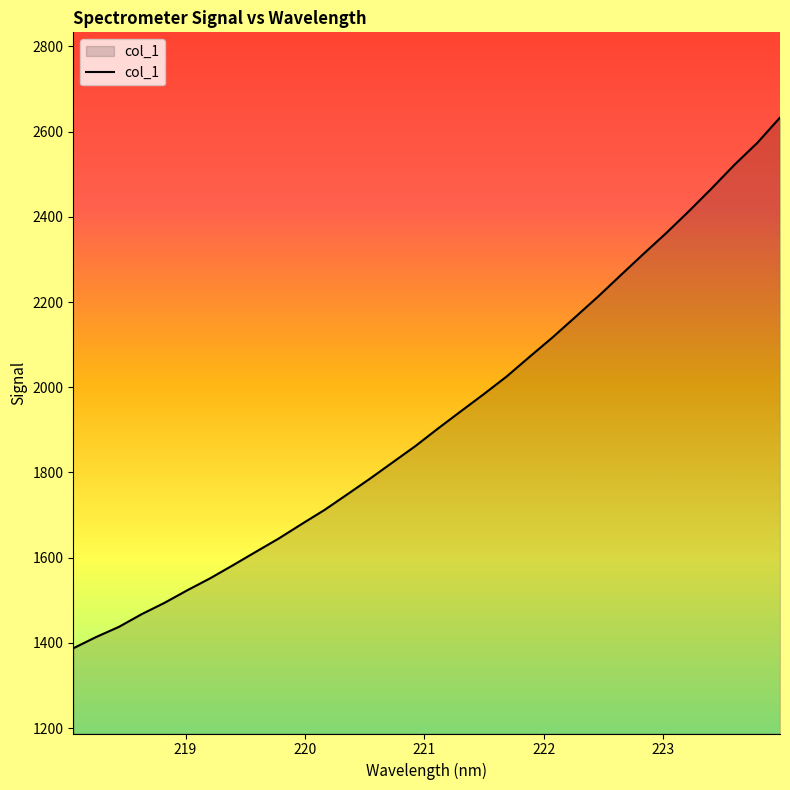

What is the smallest value displayed?

1387.5